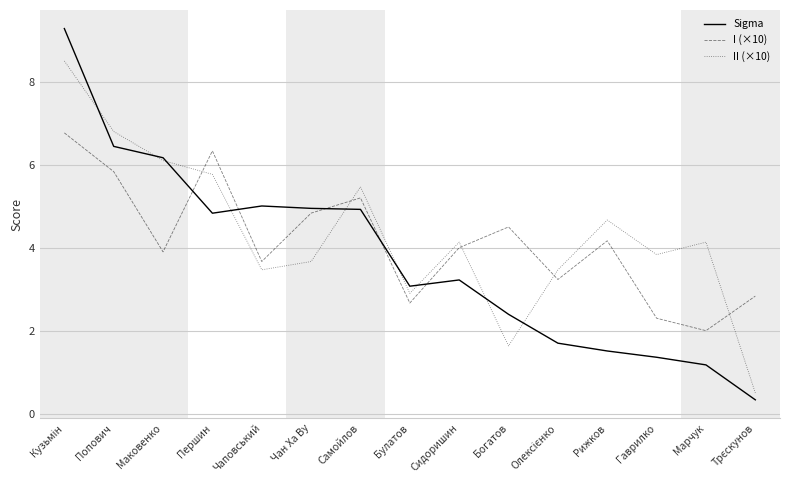

Is the value of II (×10) at Богатов greater than the value of I (×10) at Марчук?

No